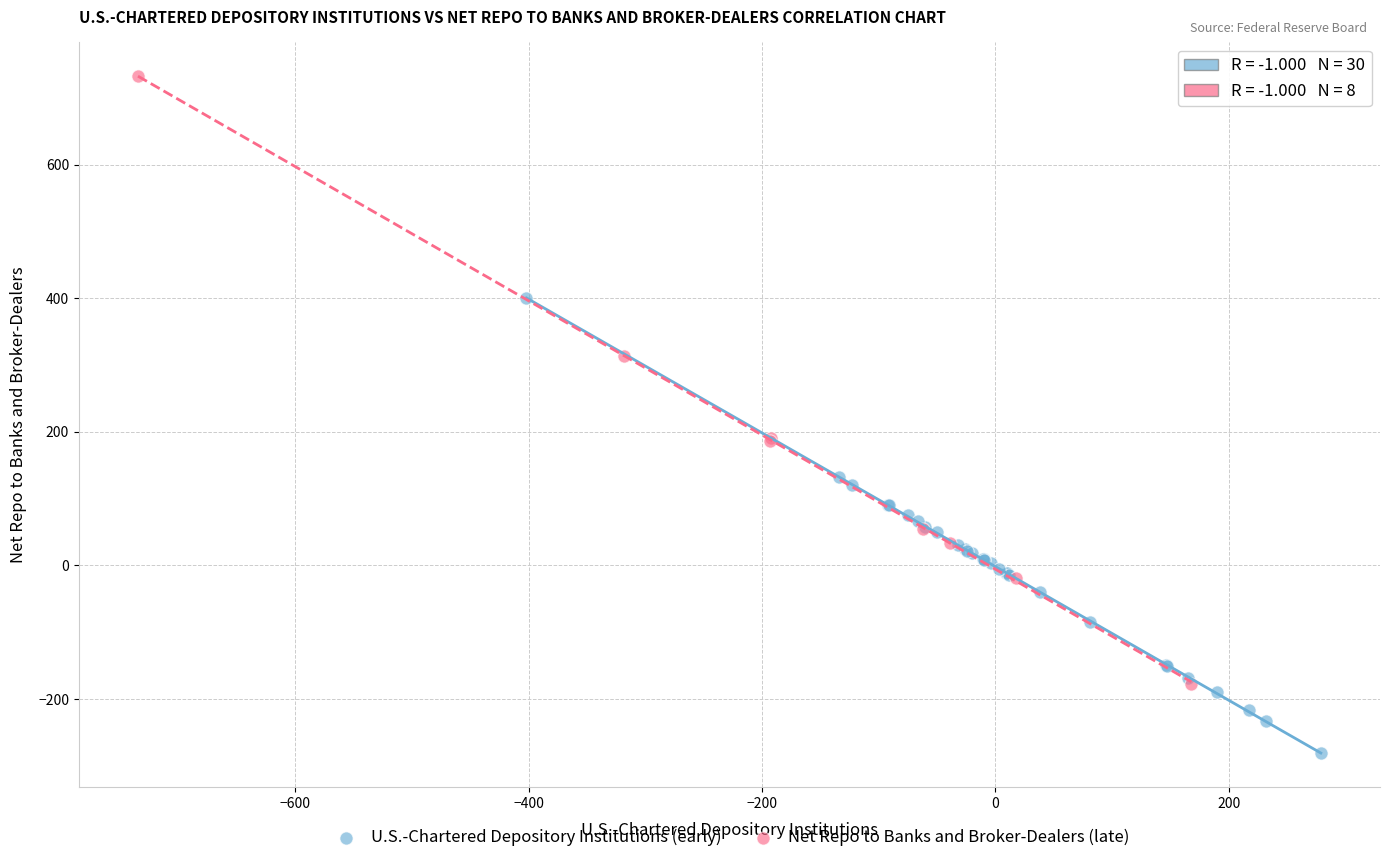

Which series has the largest Y range (max minus min)?

Net Repo to Banks and Broker-Dealers (late)